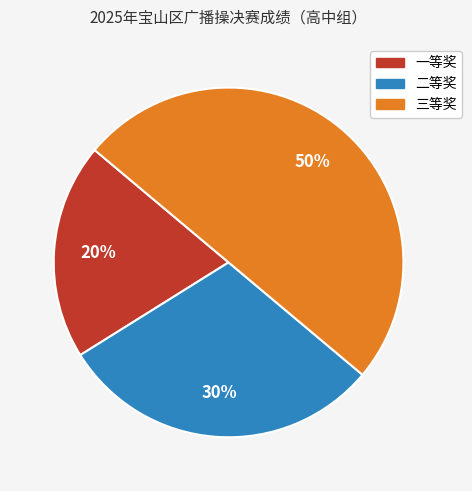

Rank the categories by value from lowest to highest.

一等奖, 二等奖, 三等奖